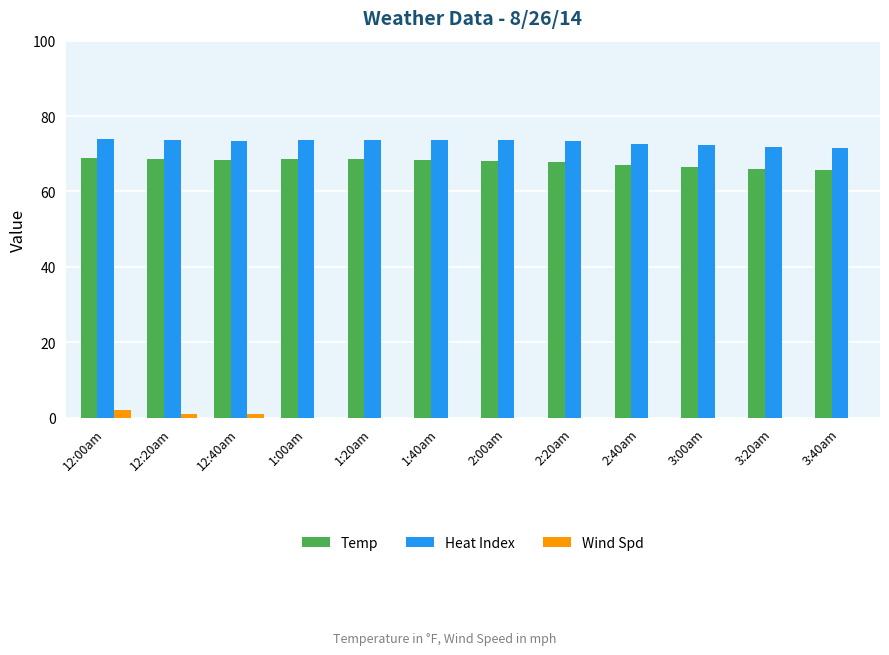

The value of Wind Spd at 3:20am is 0.0. True or false?

True